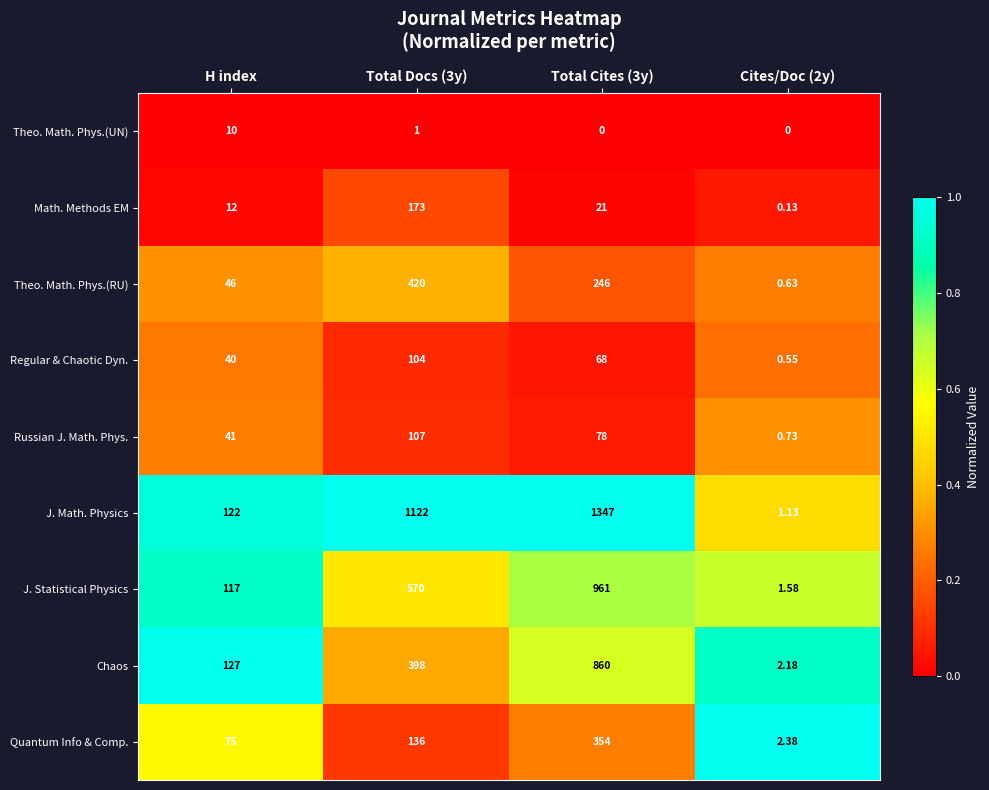

Which series changed the most between H index and Cites/Doc (2y)?

Chaos